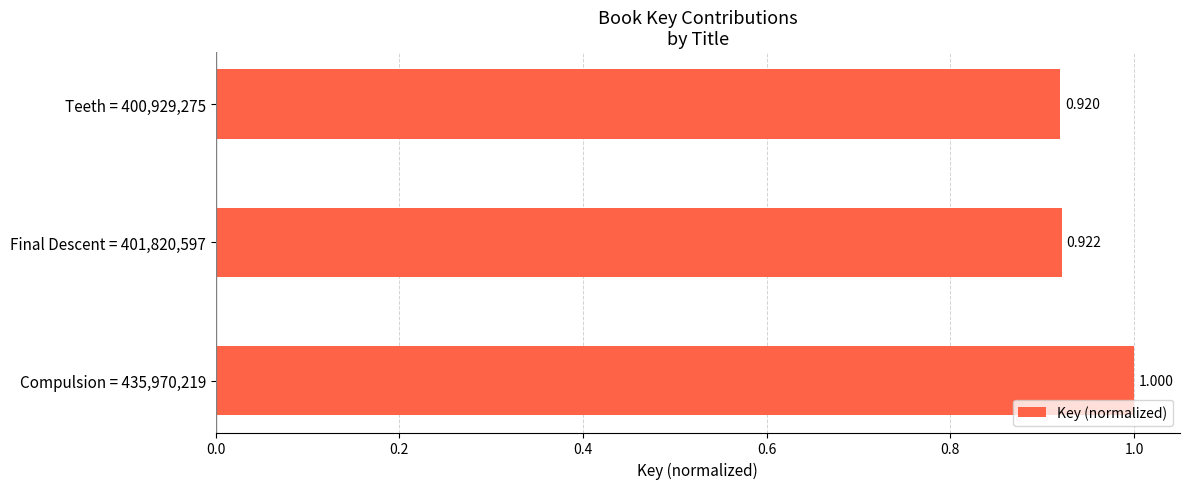

How many series are shown in this chart?

1